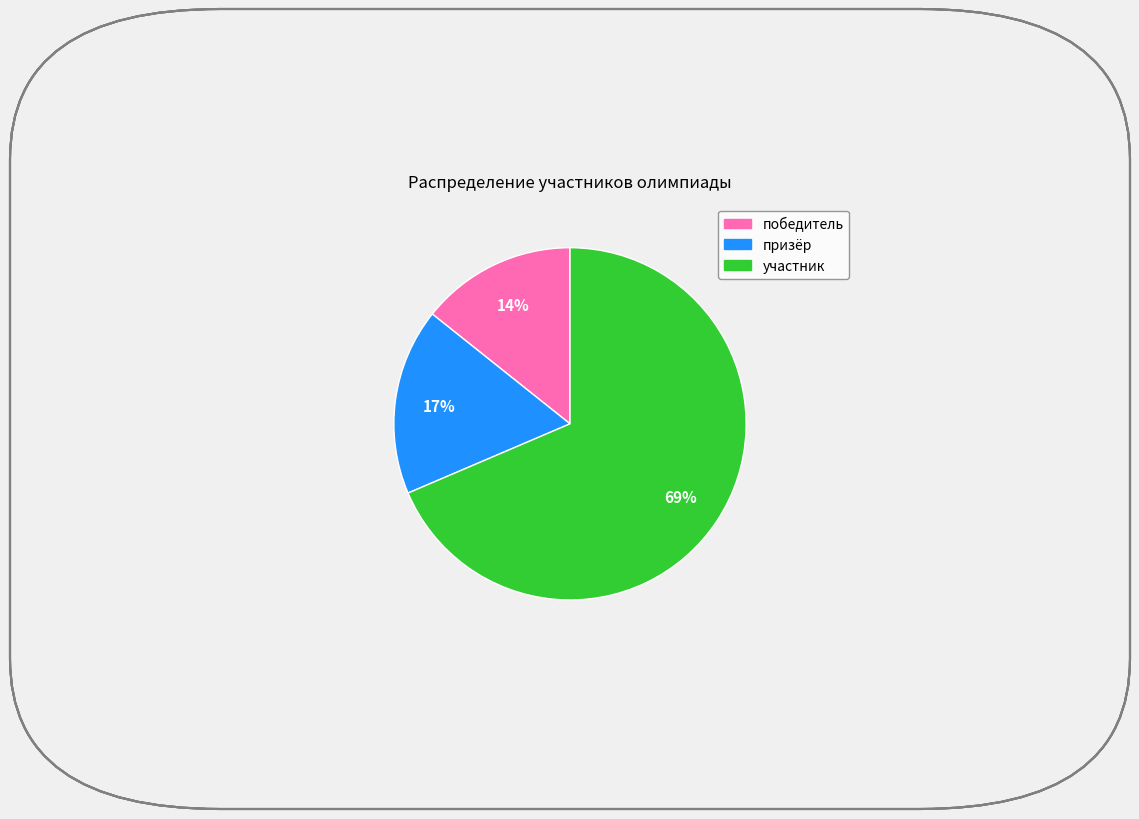

To the nearest percent, what portion does победитель represent?

14%